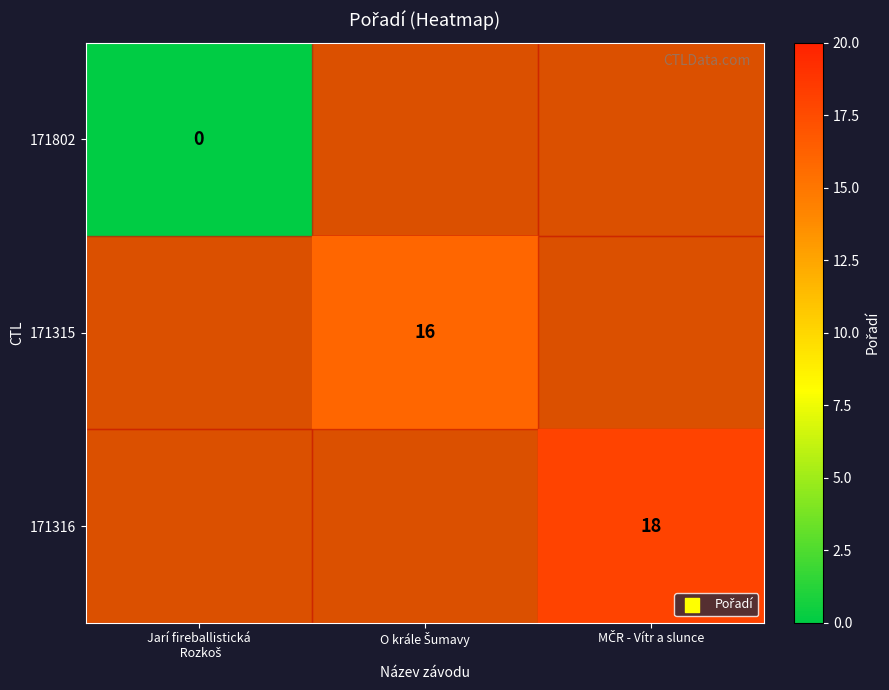

Is the value of 171802 at Jarí fireballistická Rozkoš greater than the value of 171315 at O krále Šumavy?

No